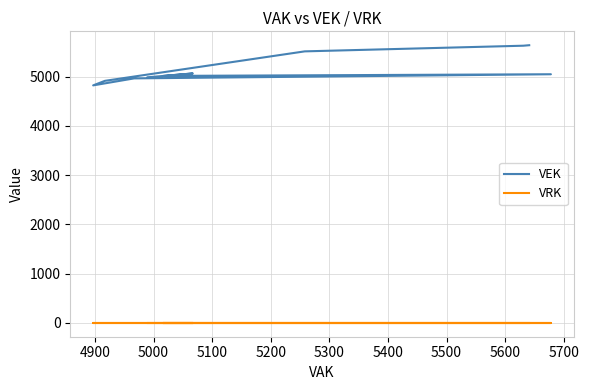

True or false: VEK and VRK intersect in this chart.

False